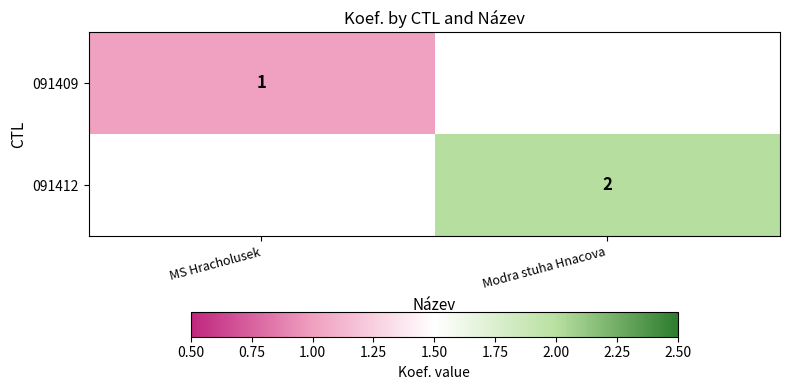

The value of 091412 at Modra stuha Hnacova is 2. True or false?

True